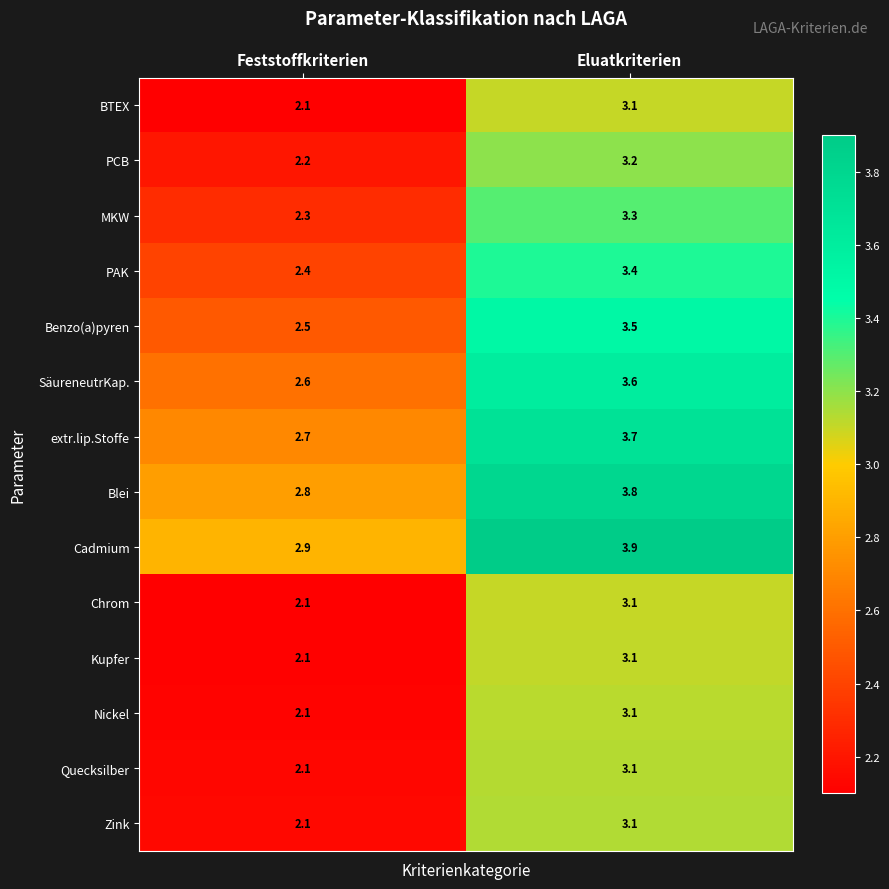

What is the sum of the extr.lip.Stoffe values at Eluatkriterien and Feststoffkriterien?

6.4